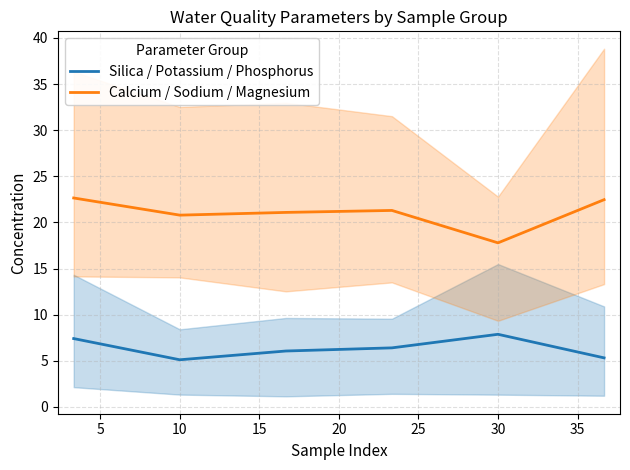

True or false: Silica / Potassium / Phosphorus and Calcium / Sodium / Magnesium intersect in this chart.

False